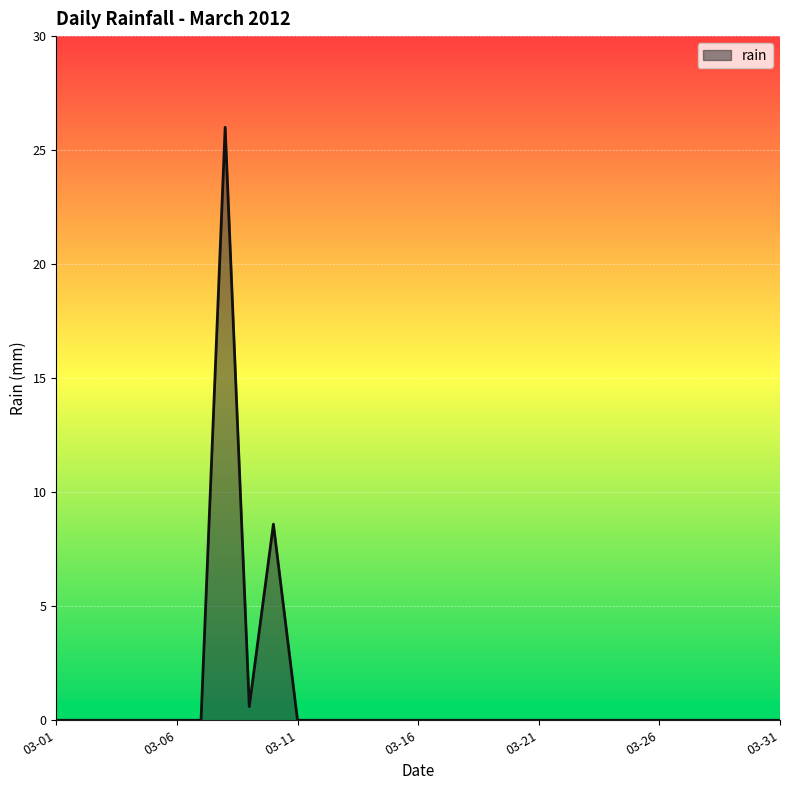

What is the maximum value shown in the chart?

26.0